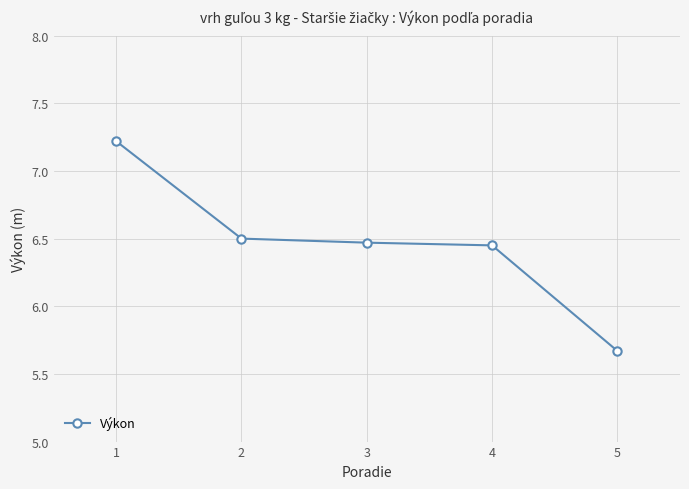

What is the value of the 1st point from the left?

7.2